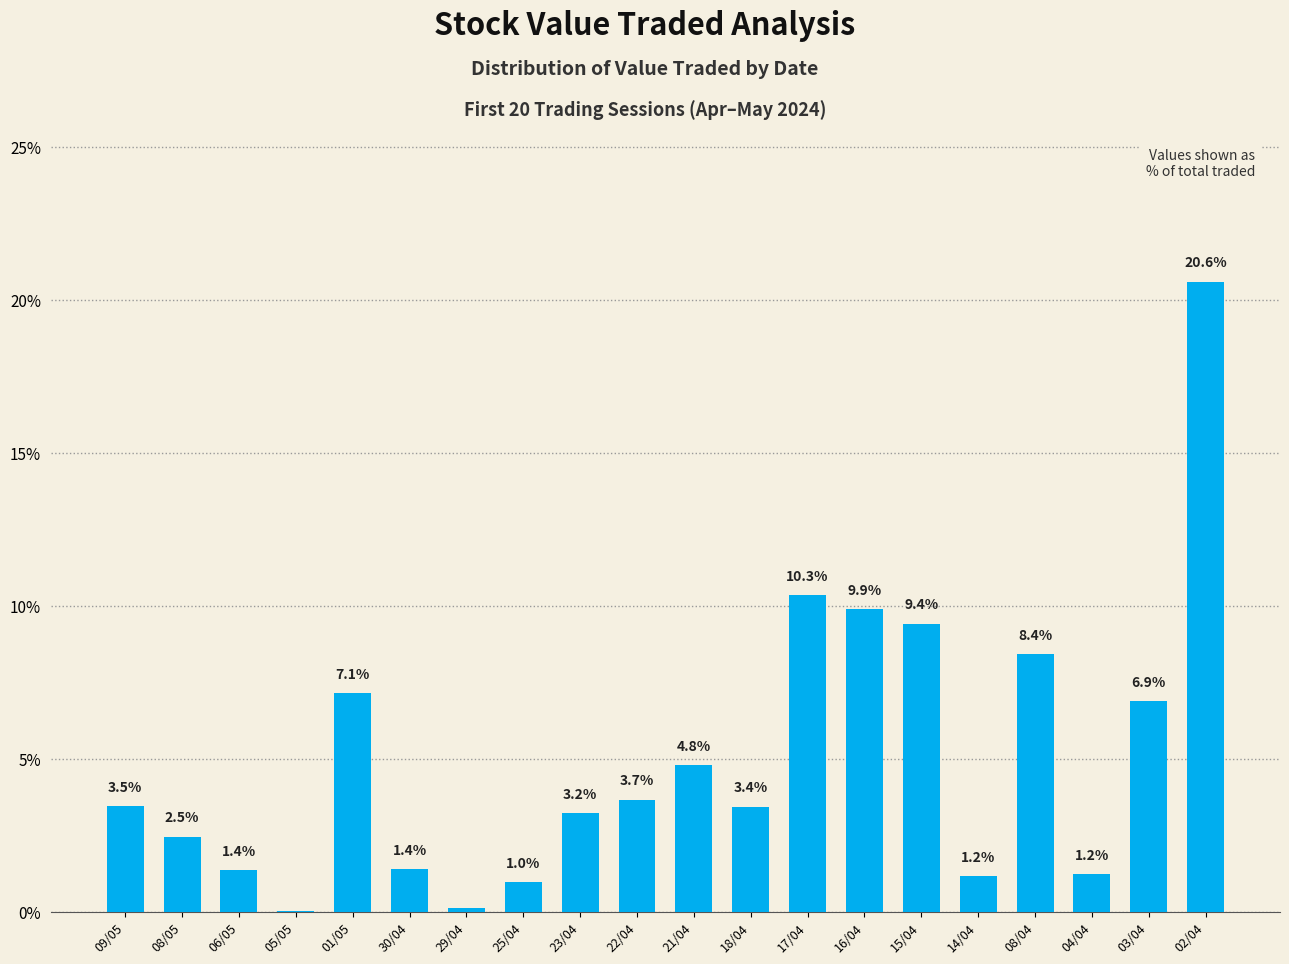

The value at 09/05 is 1.6. True or false?

False